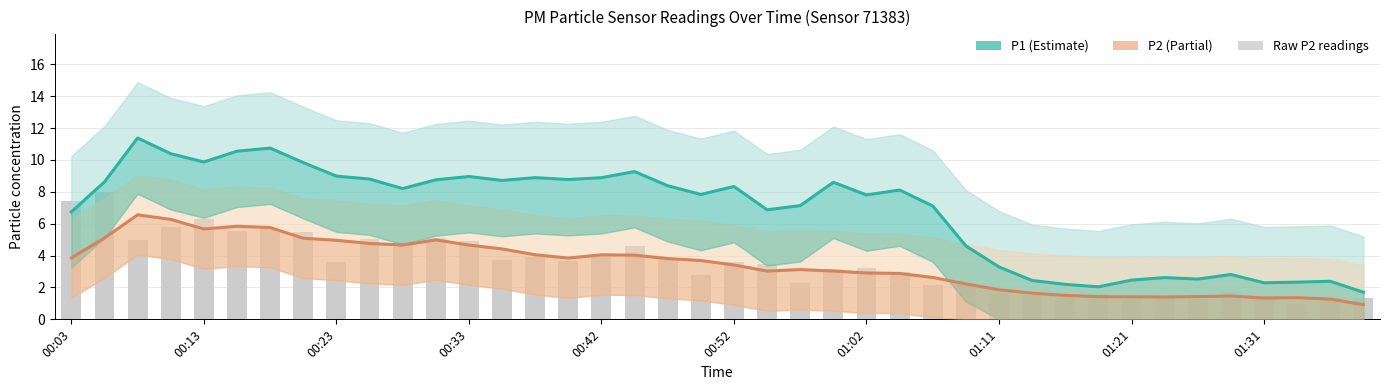

Between 17 and 18, which series saw the biggest shift?

P1 (Estimate)